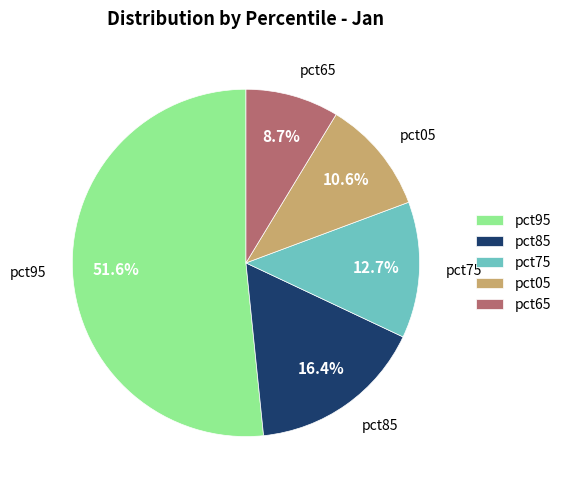

To the nearest percent, what is the difference between the largest and smallest slice percentages?

43%